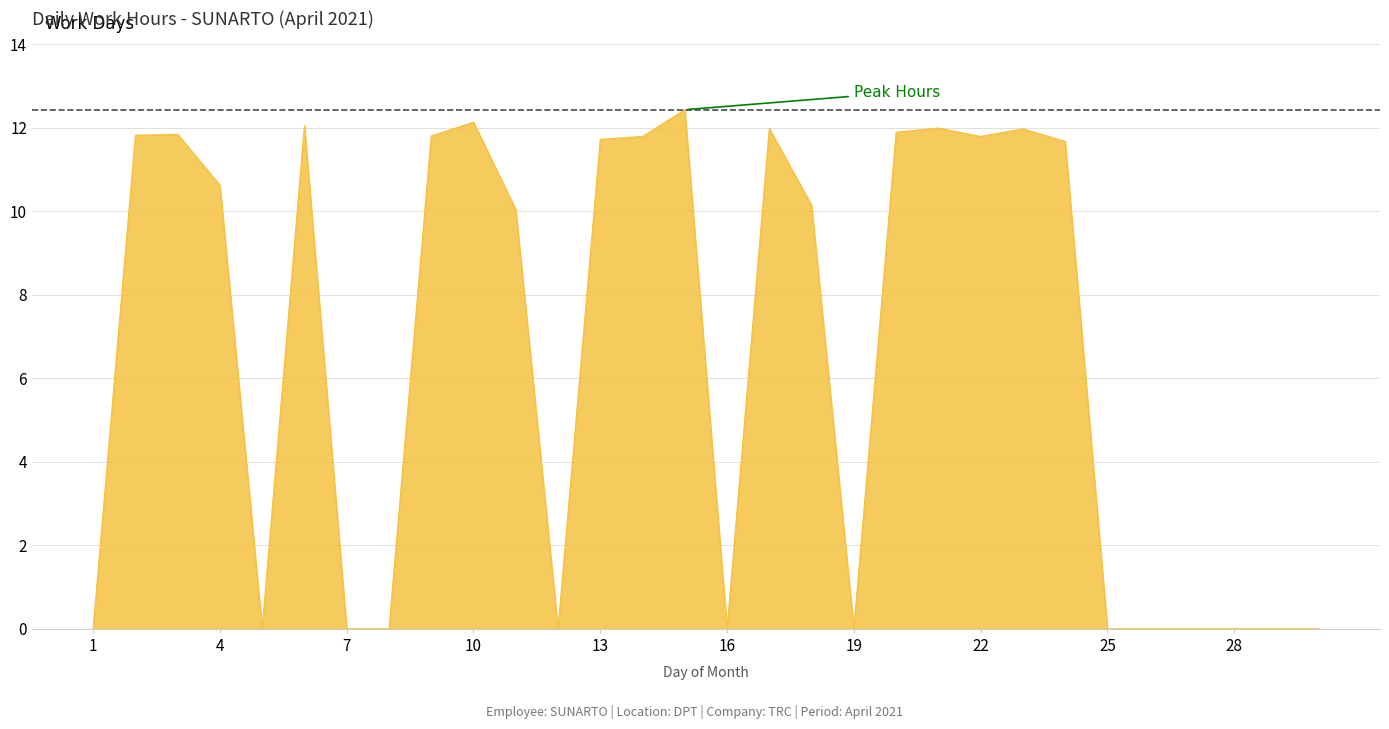

What is the difference between the maximum and minimum values?

12.4